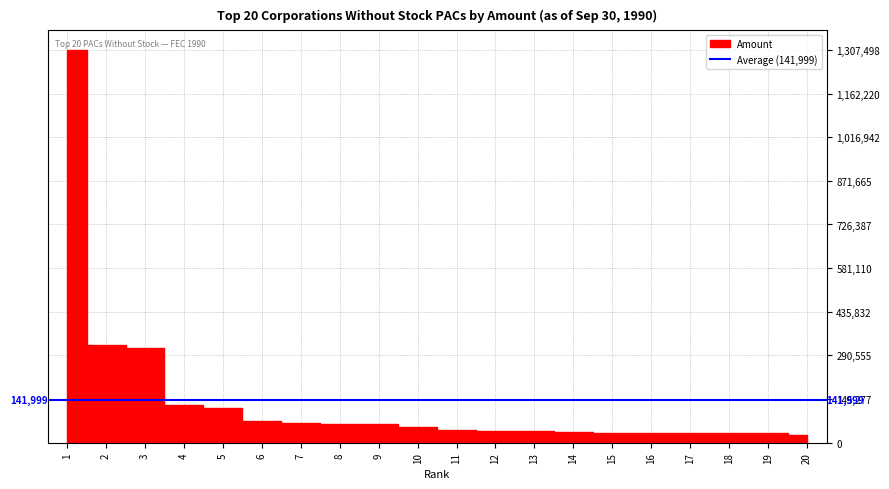

Where does the data first go above 52528?

1